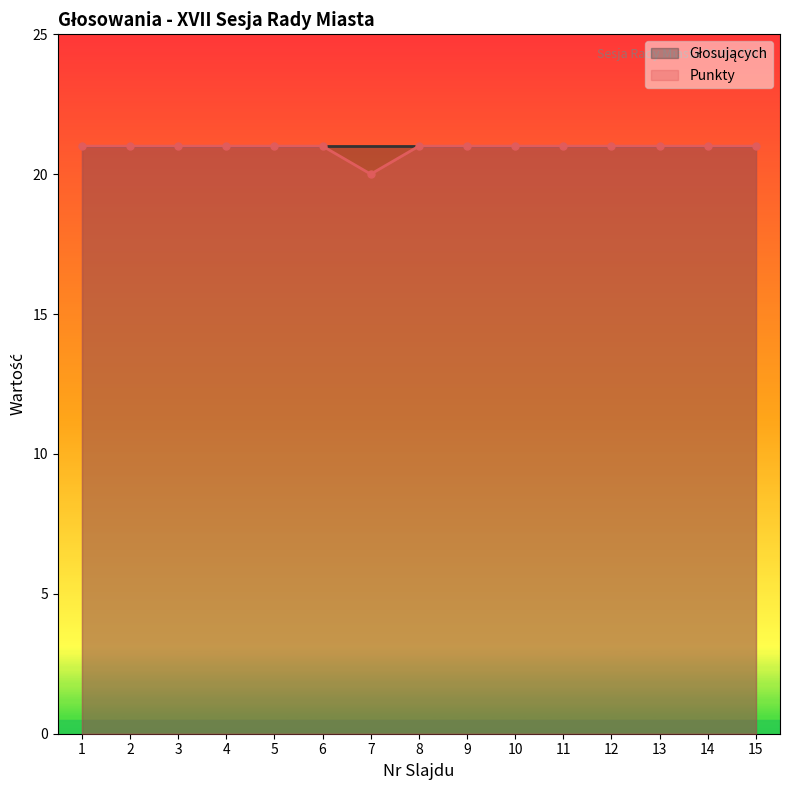

Reading right to left, what are all the values shown in this chart?

21	21	21	21	21	21	21	21	20	21	21	21	21	21	21